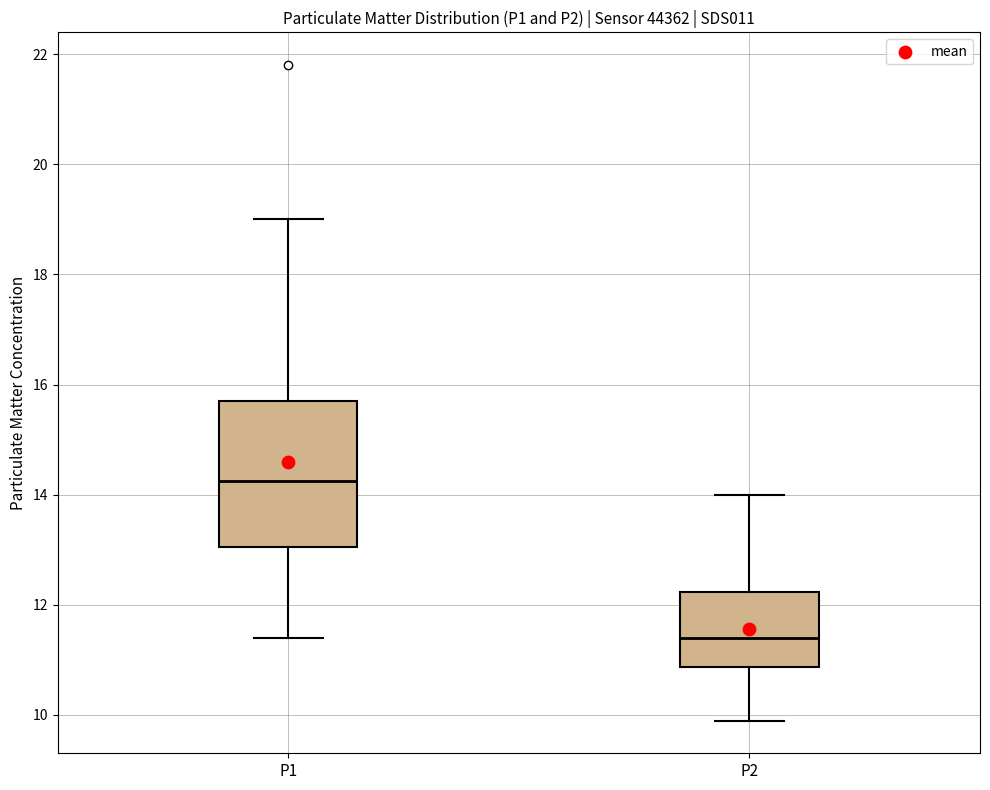

Reading left to right, transcribe this box plot: for each box, give where its median line is, the range the box spans, and where its two whiskers end, as read against the y-axis. The values are not printed on the chart, so give them approximately, as read against the axis.

P1: median 14.2, box 13.0 to 15.8, whiskers 11.4 to 19.0
P2: median 11.4, box 10.8 to 12.2, whiskers 10.0 to 14.0